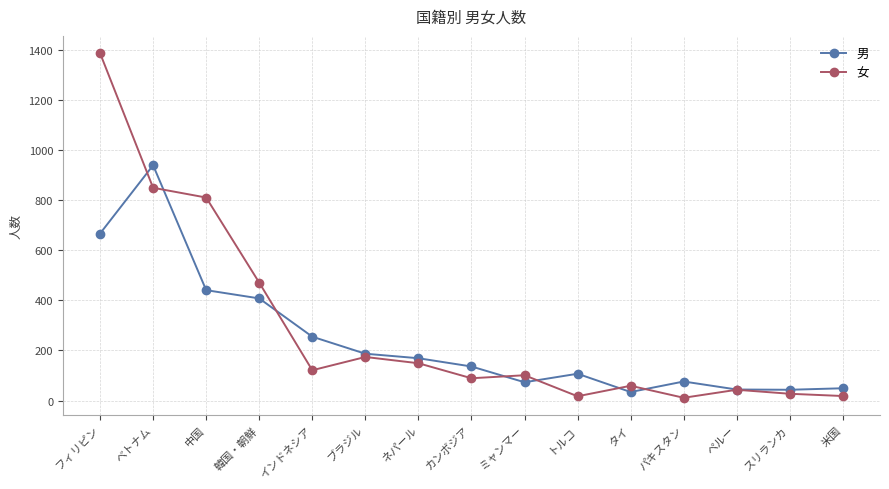

What position from the left is フィリピン?

1